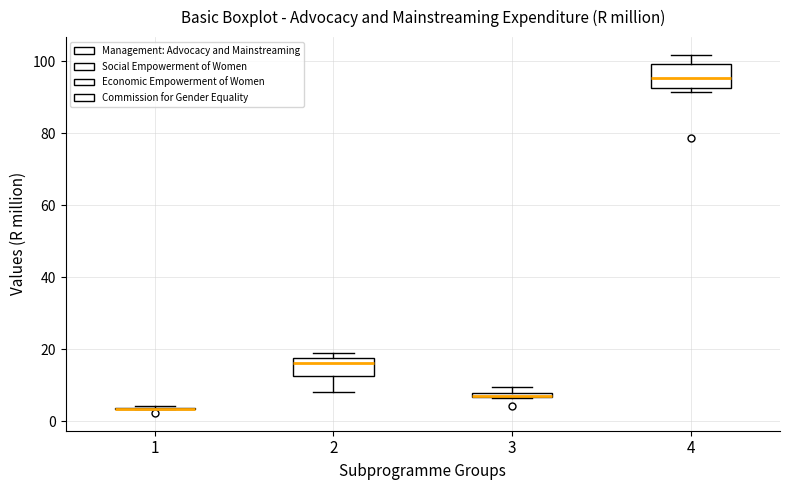

Where is the lower edge of the box at x = 2 on the y-axis? The values are not printed on the chart, so give them approximately, as read against the axis.

12